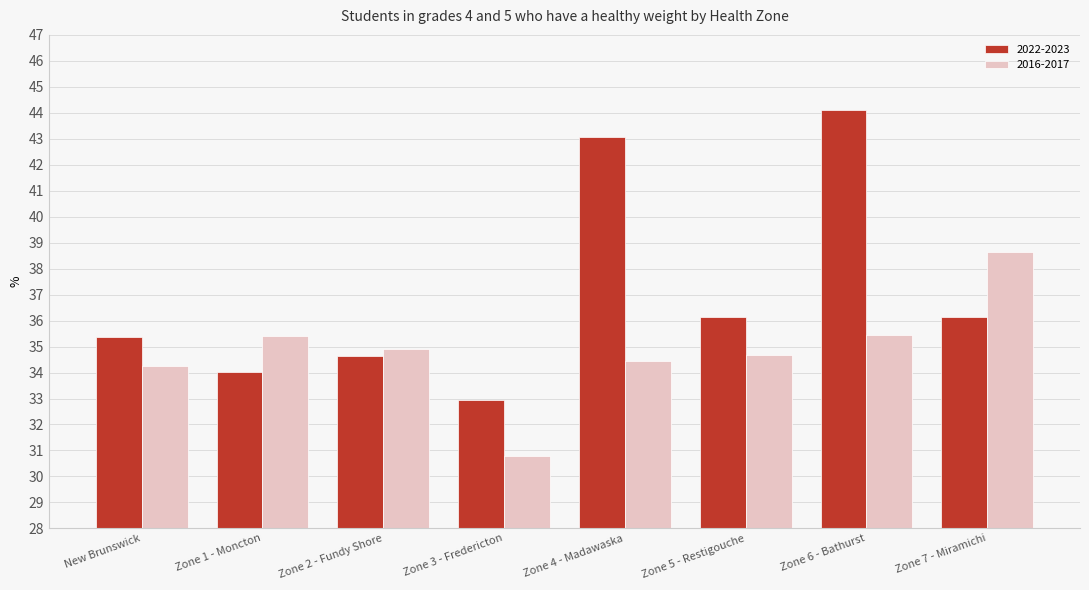

What is the total value across all series at Zone 3 - Fredericton?

63.7